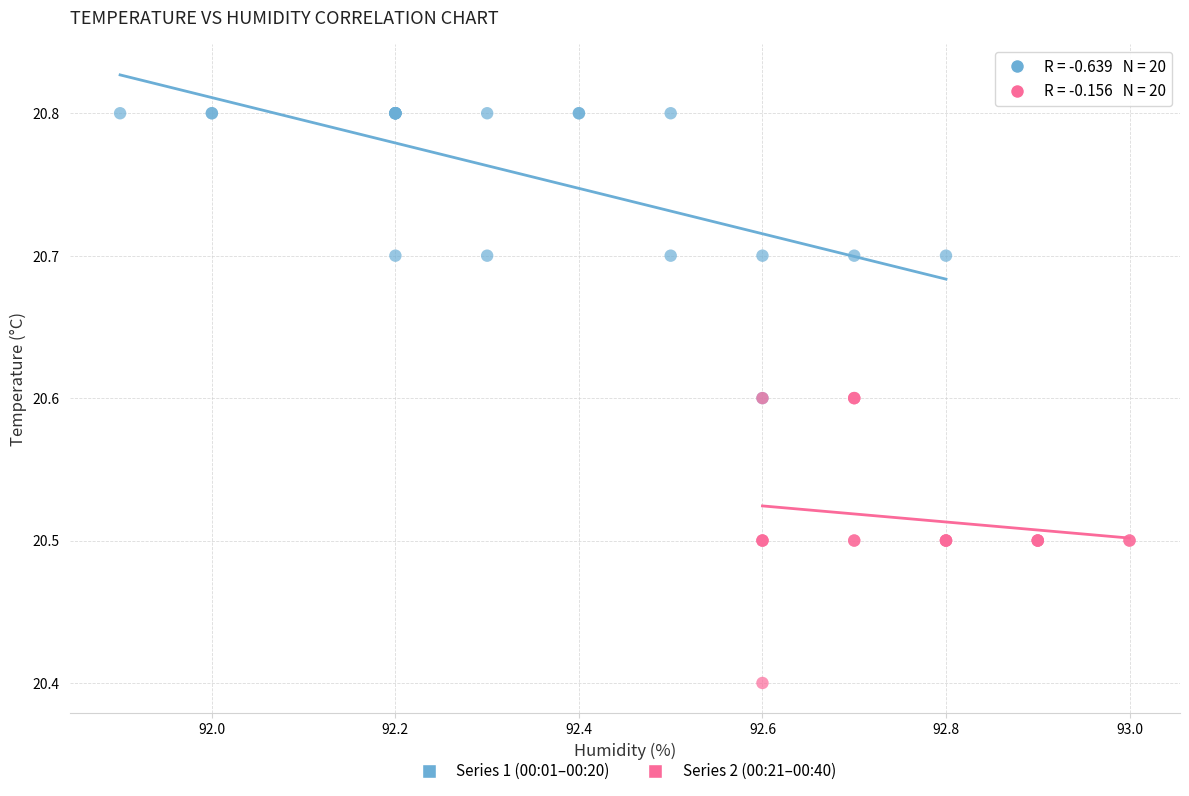

Which series contains the lowest Y value?

Series 2 (00:21–00:40)